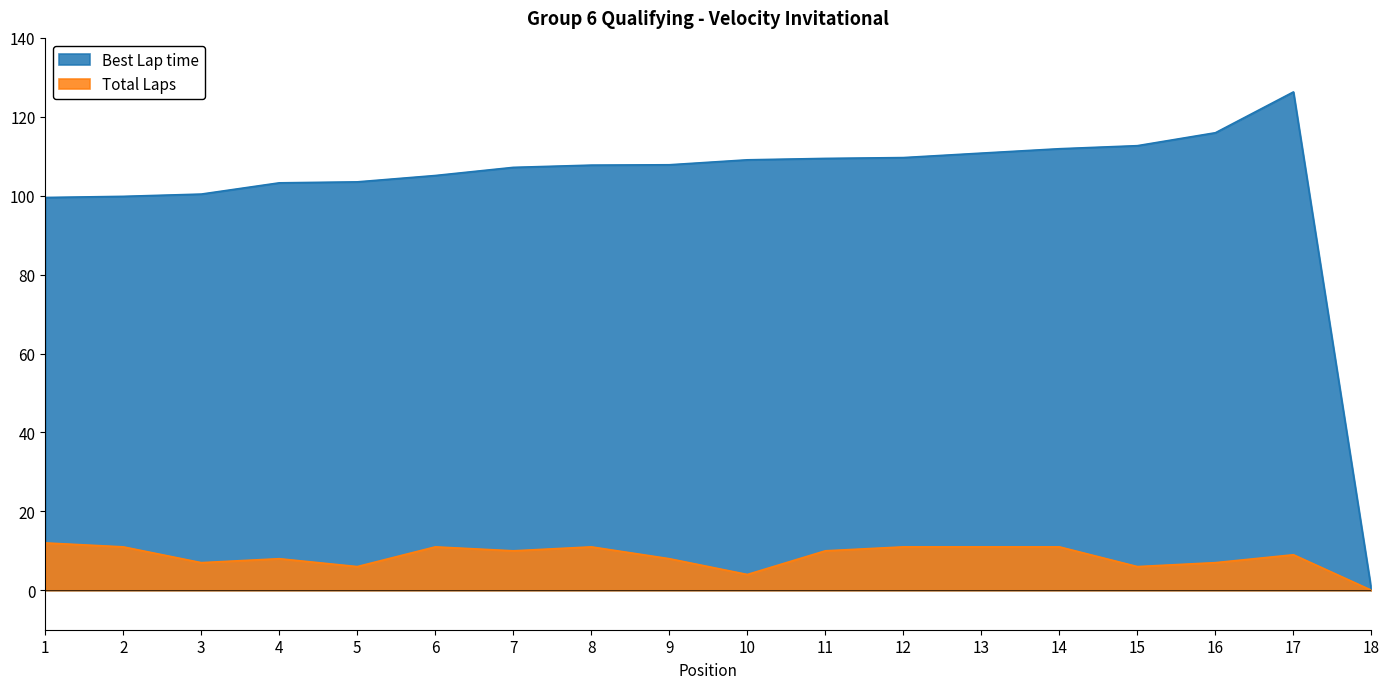

How many interior local peaks does the Best Lap time series have?

1